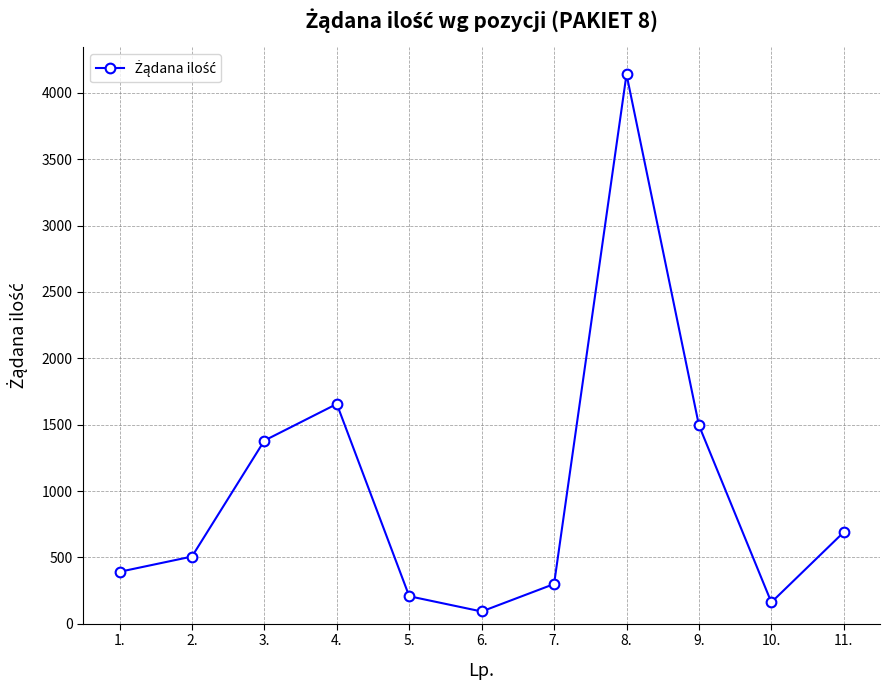

Reading right to left, transcribe all the data shown in this chart.

11.=690	10.=161	9.=1495	8.=4140	7.=299	6.=92	5.=207	4.=1656	3.=1380	2.=506	1.=391